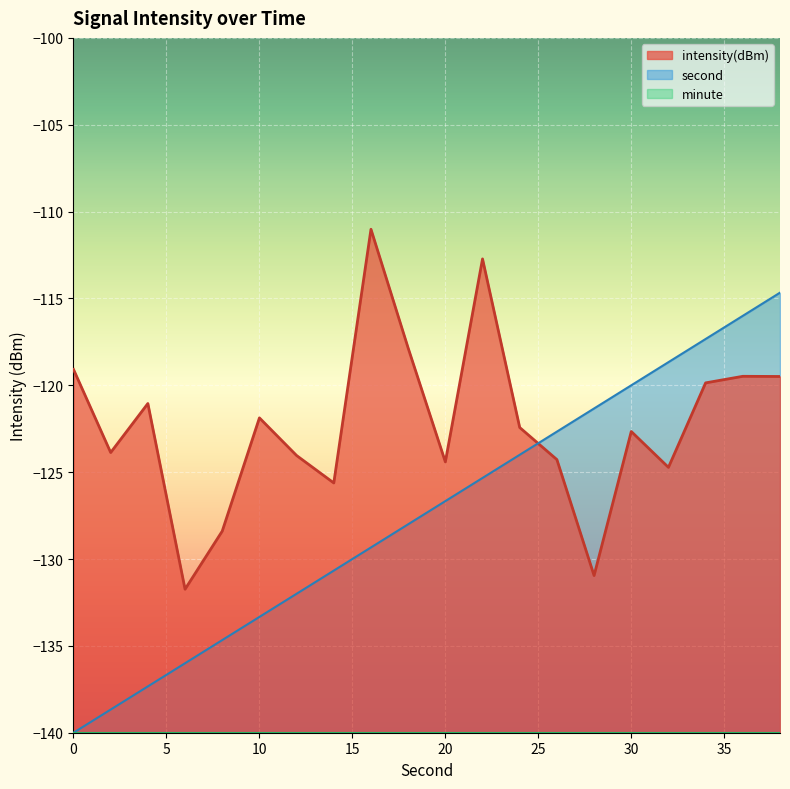

What is the difference between the intensity(dBm) values at 4 and 0?

2.0